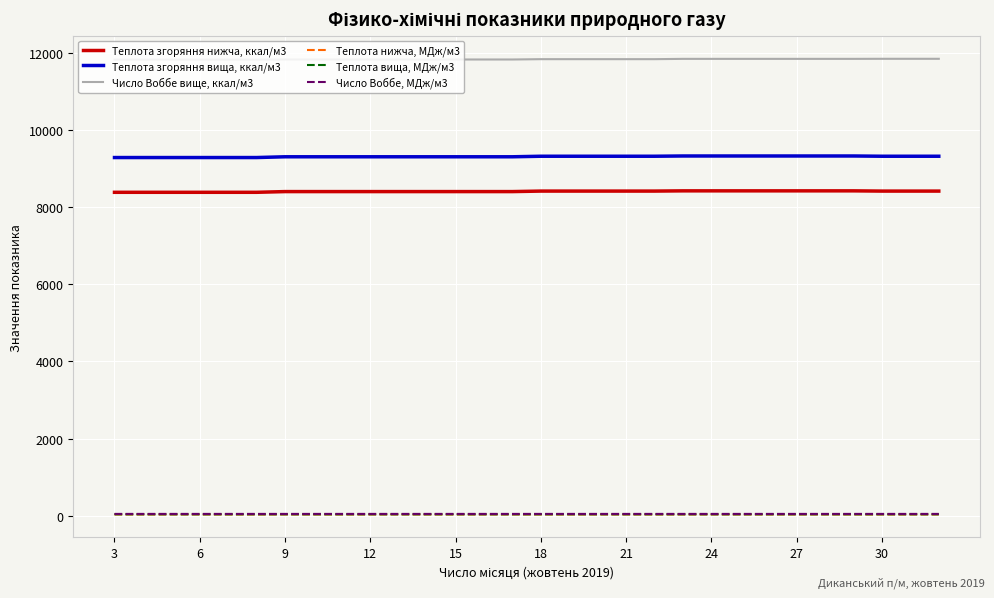

How many series are shown in this chart?

6